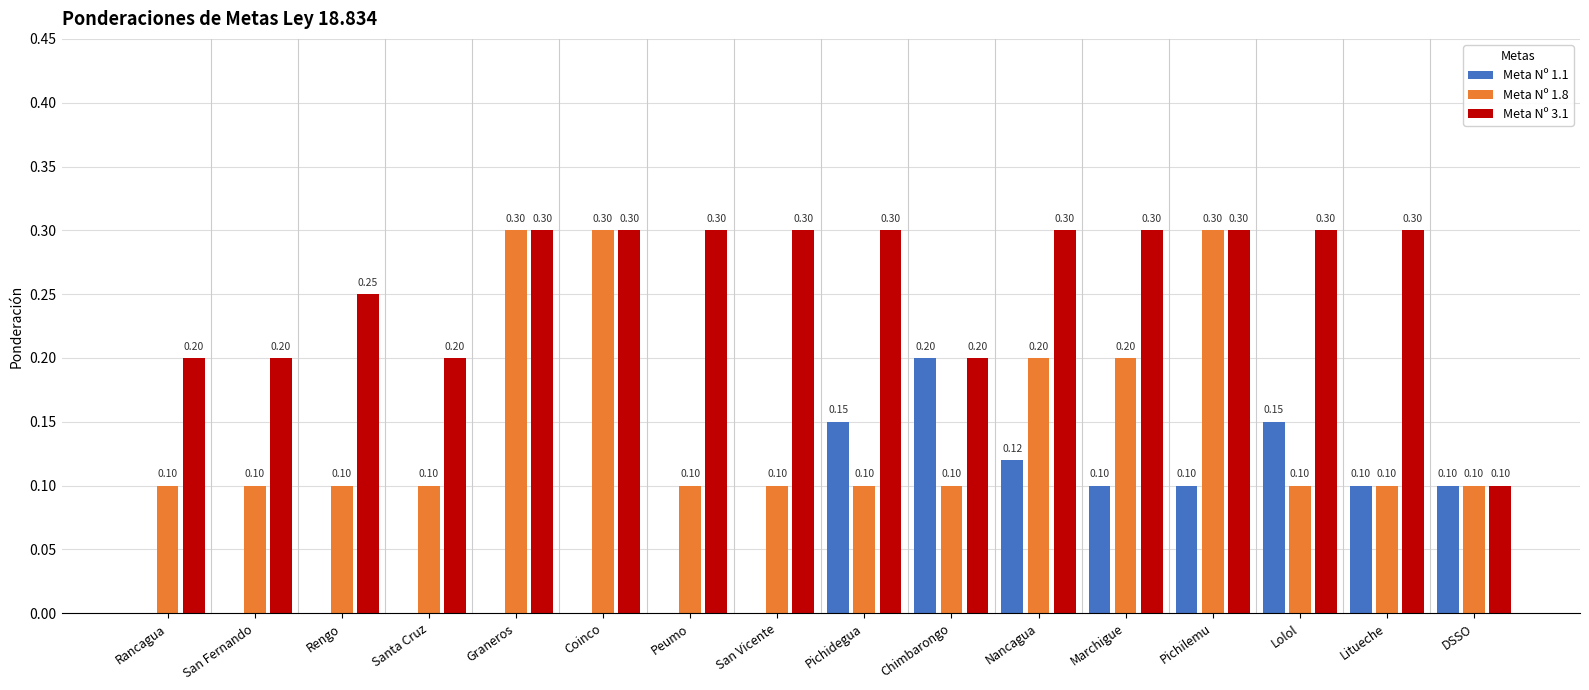

Where is Meta Nº 3.1 nearest to the value 0?

DSSO